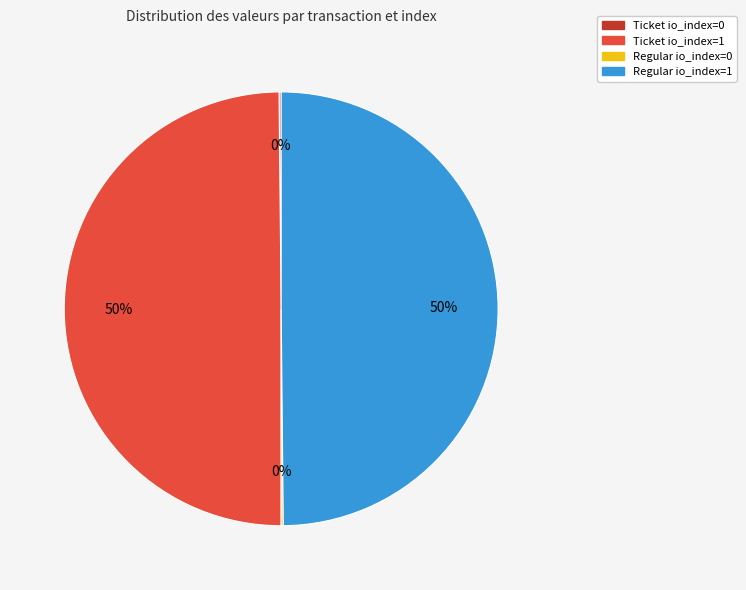

What percentage is the Regular io_index=1 slice, to the nearest percent?

50%